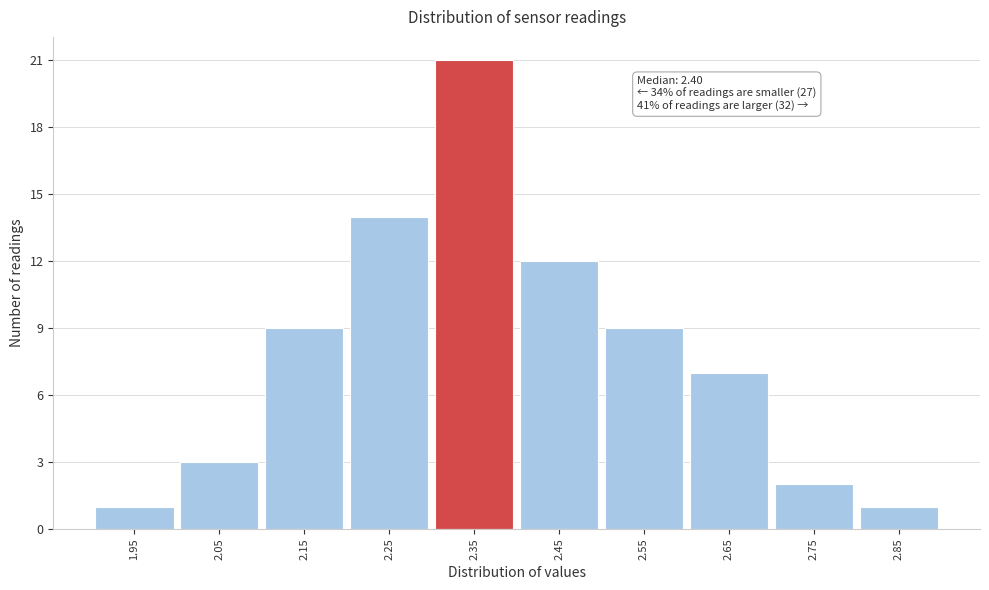

Reading left to right, extract all data points from this chart.

1.95=1	2.05=3	2.15=9	2.25=14	2.35=21	2.45=12	2.55=9	2.65=7	2.75=2	2.85=1